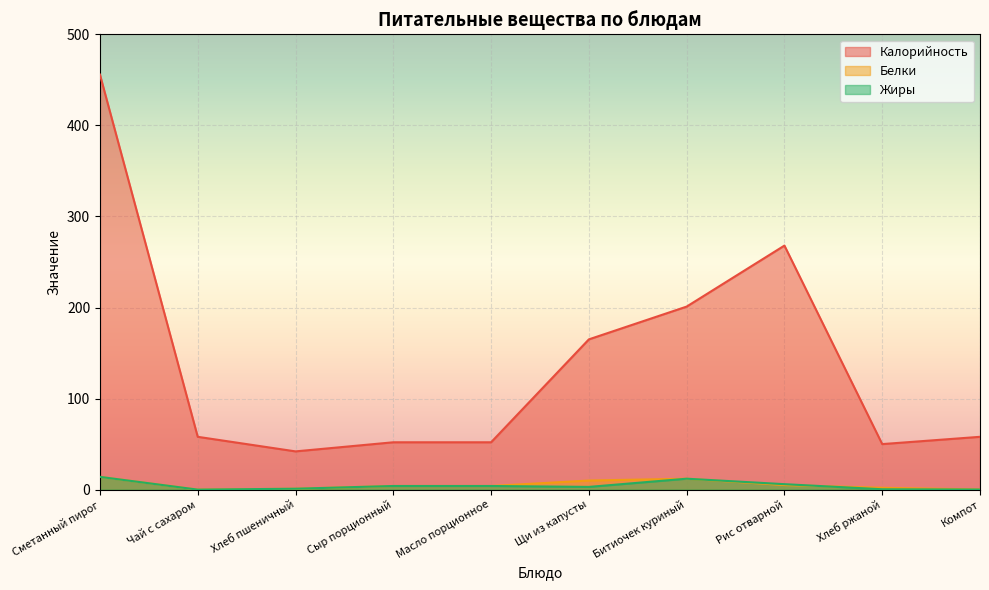

Count the number of data series in this chart.

3